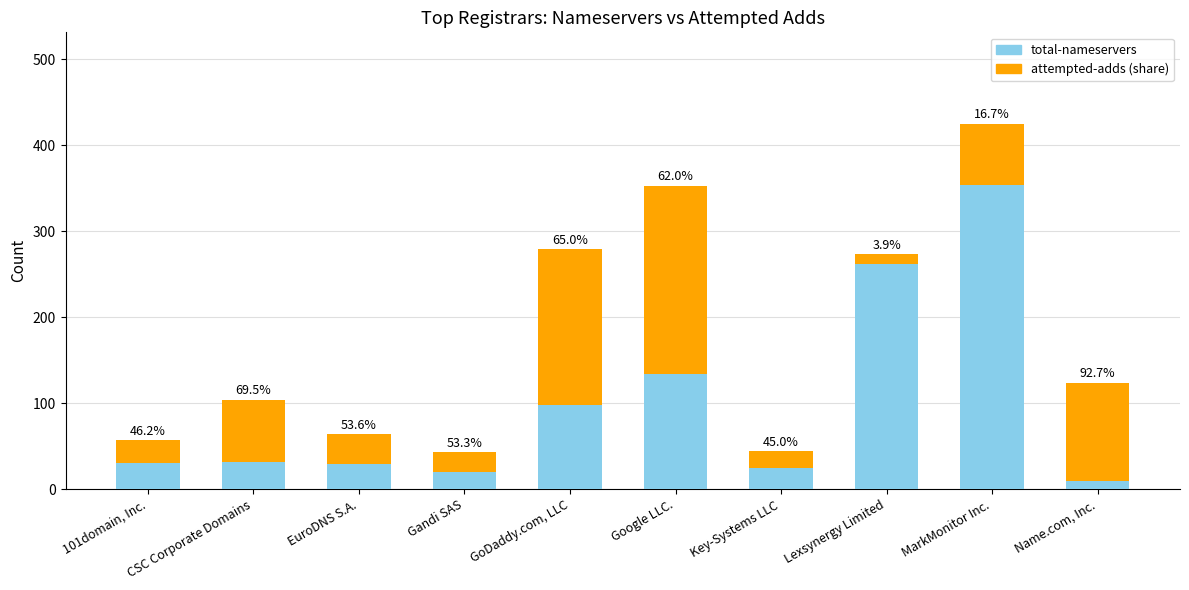

At which label is total-nameservers closest to 234?

Lexsynergy Limited